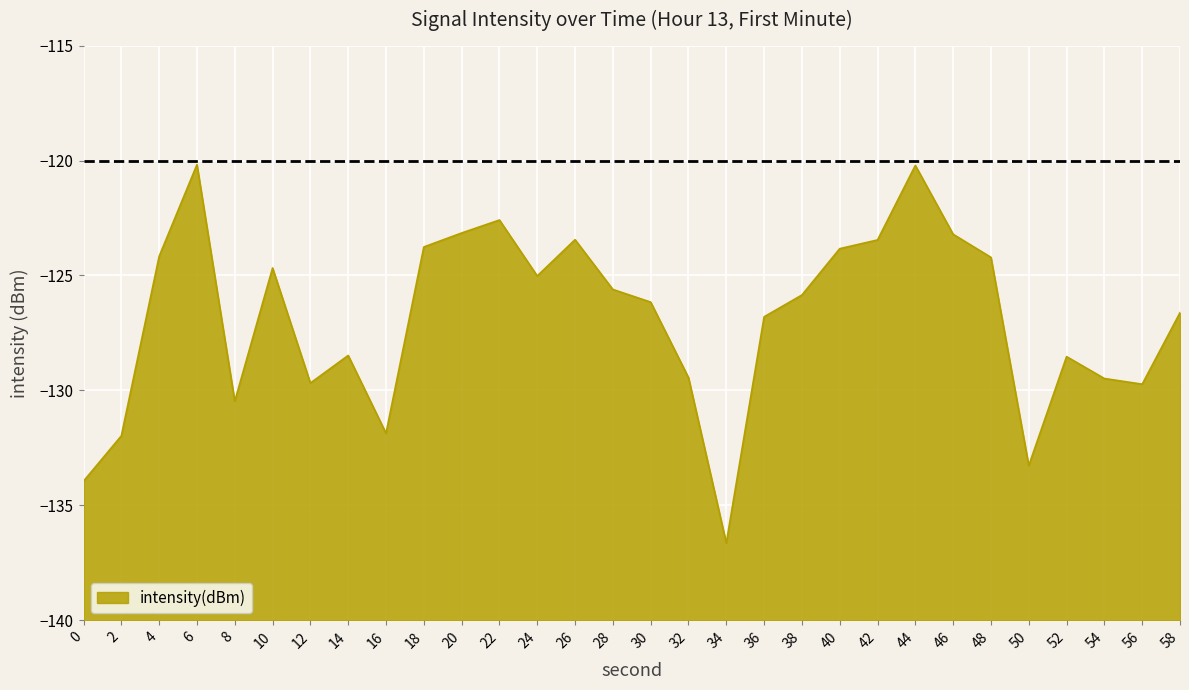

How many points are lower than both their immediate neighbors (excluding endpoints)?

7